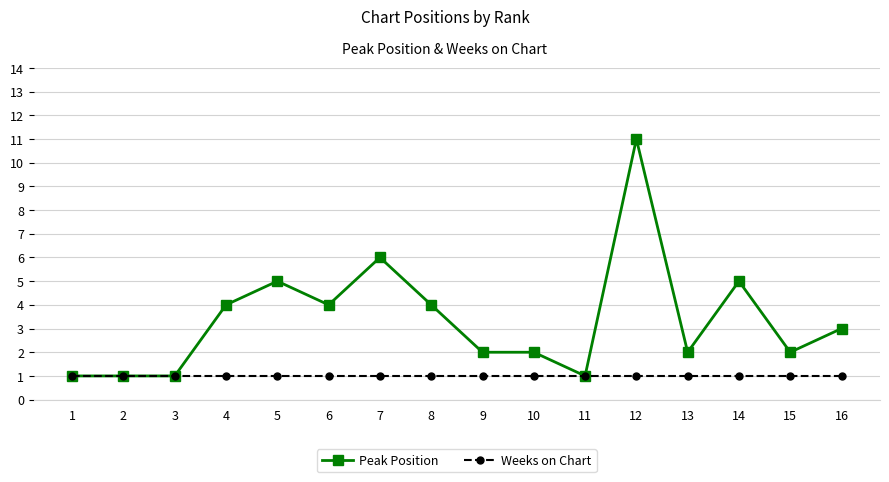

Where does the Peak Position series first go above 3?

4